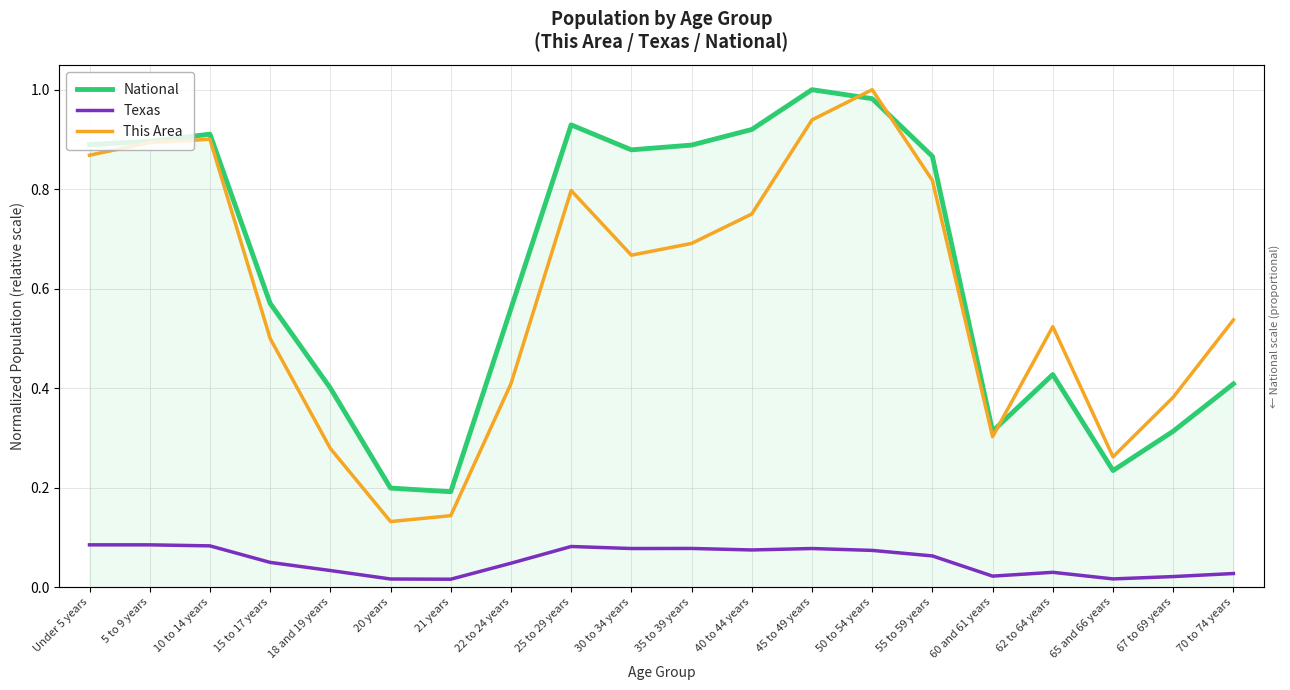

Which series changed the most between 45 to 49 years and 50 to 54 years?

This Area